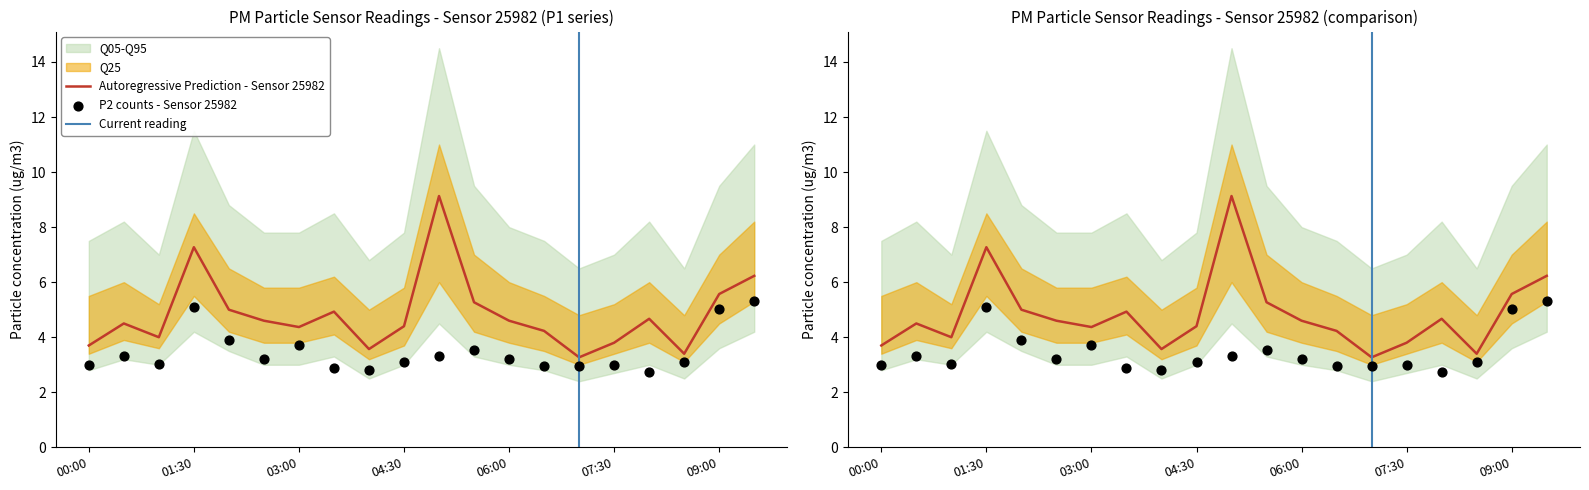

Is the value of P2 at 01:30 greater than the value of P1 at 00:00?

Yes